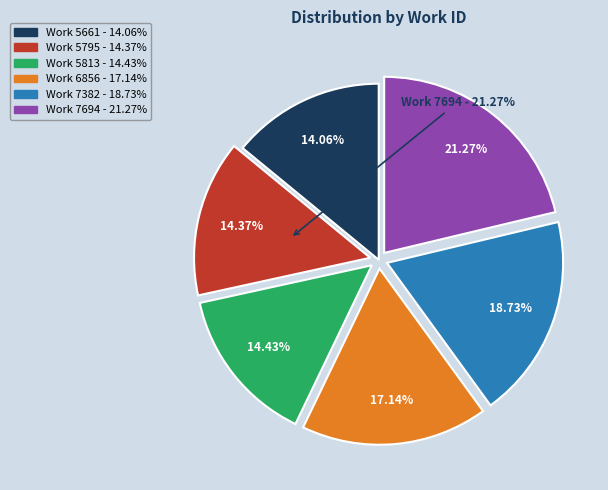

Count the number of slices in the pie.

6